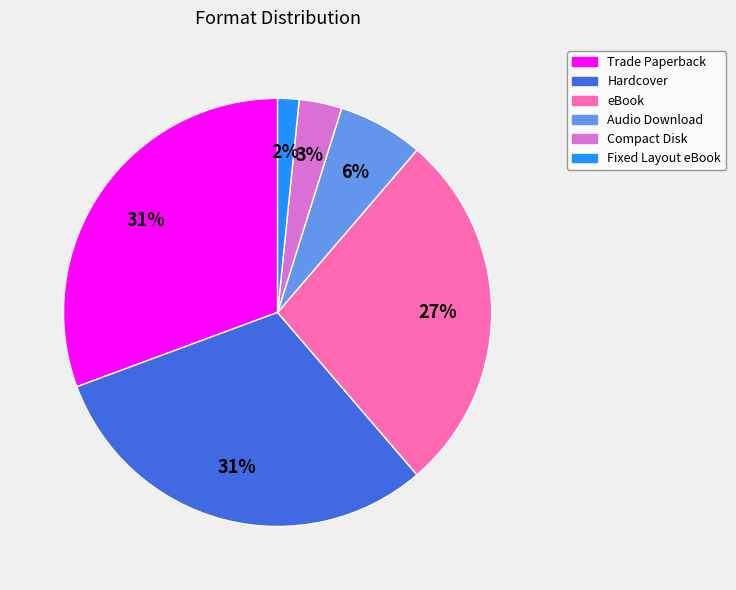

True or false: Hardcover accounts for 31% of the total.

True